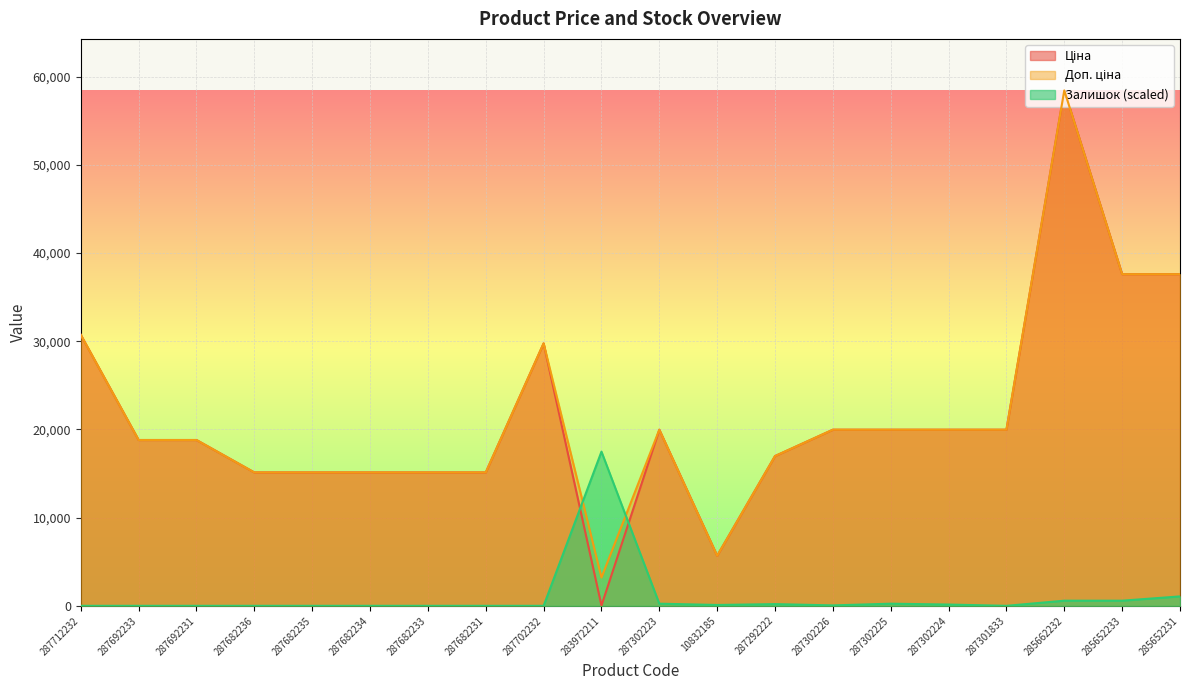

In Залишок, how many points are lower than both neighbors (excluding endpoints)?

3